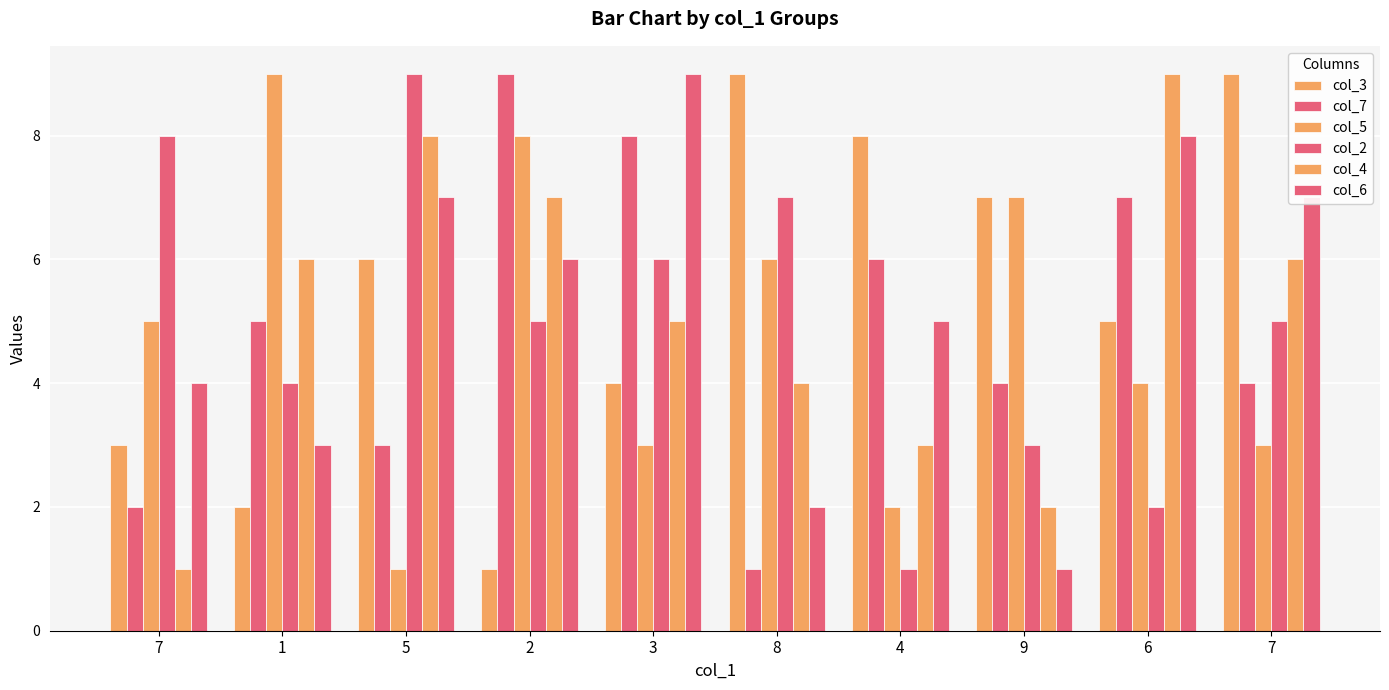

True or false: col_7 has a value of 5 at 5.

False